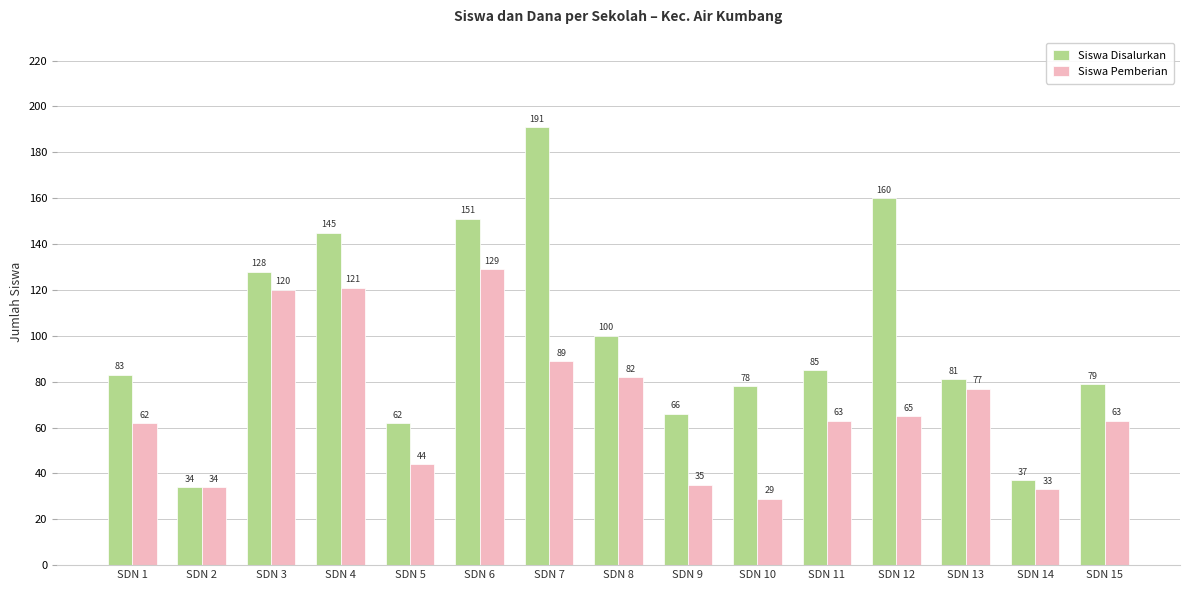

What is the total value across all series at SDN 11?

148